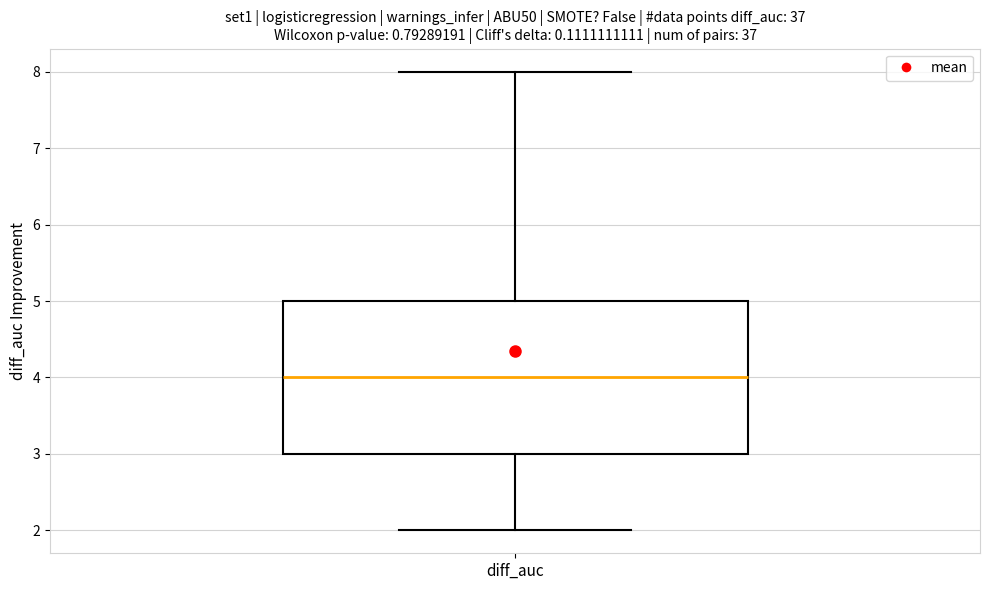

Read this box plot against the y-axis: the position of the median line, the range covered by the box, and the ends of both whiskers. The values are not printed on the chart, so give them approximately, as read against the axis.

median 4, box 3 to 5, whiskers 2 to 8